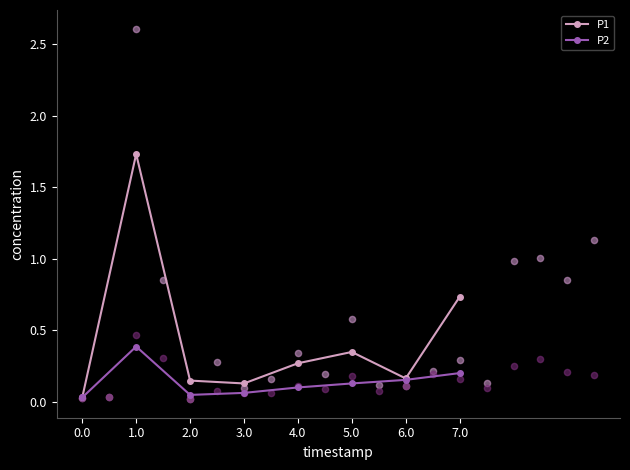

Is the value of P2 at 1.0 greater than the value of P1 at 0.0?

Yes